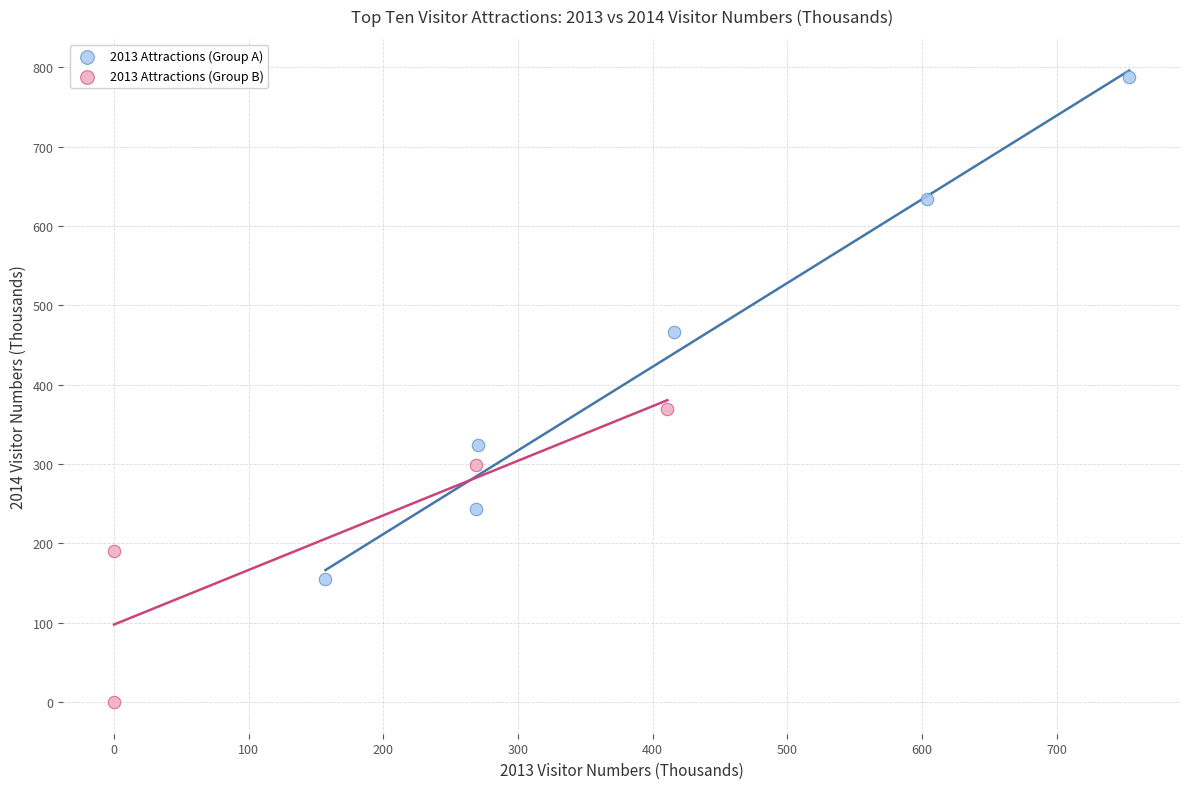

Which series reaches the minimum Y coordinate?

2013 Attractions (Group B)